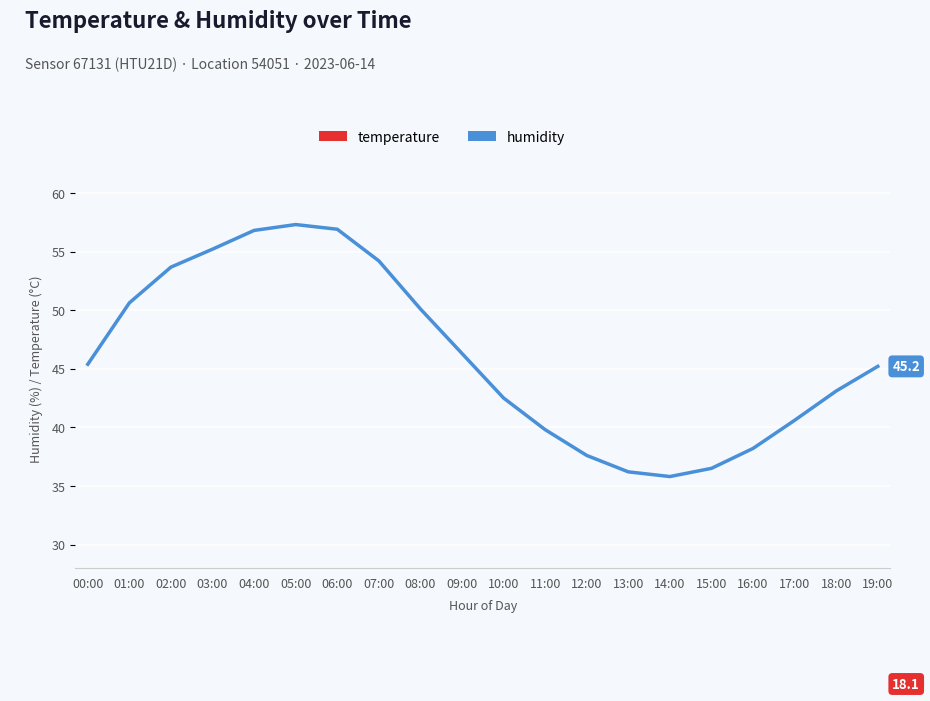

True or false: temperature and humidity intersect in this chart.

False